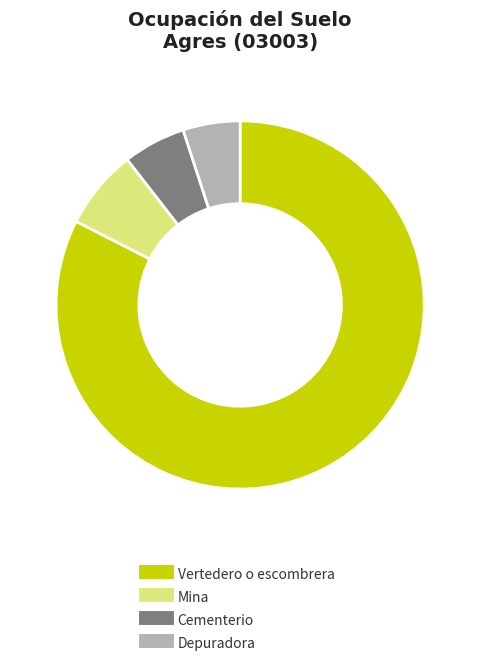

The Cementerio slice represents 14% of the pie. True or false?

False